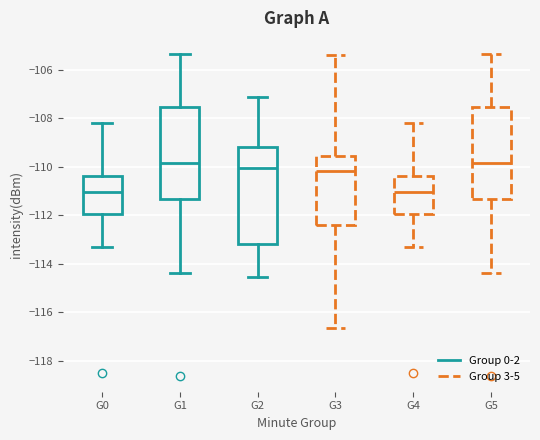

Reading left to right, transcribe this box plot: for each box, give where its median line is, the range the box spans, and where its two whiskers end, as read against the y-axis. The values are not printed on the chart, so give them approximately, as read against the axis.

G0: median -111.0, box -112.0 to -110.4, whiskers -113.4 to -108.2
G1: median -109.8, box -111.4 to -107.6, whiskers -114.4 to -105.4
G2: median -110.0, box -113.2 to -109.2, whiskers -114.6 to -107.0
G3: median -110.2, box -112.4 to -109.6, whiskers -116.6 to -105.4
G4: median -111.0, box -112.0 to -110.4, whiskers -113.4 to -108.2
G5: median -109.8, box -111.4 to -107.6, whiskers -114.4 to -105.4